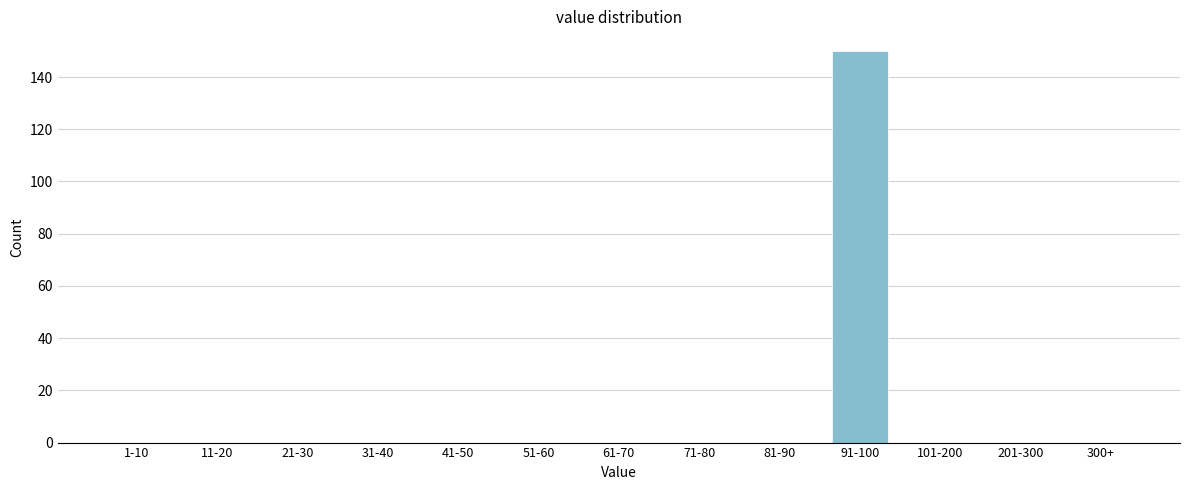

Reading left to right, what are all the values shown in this chart?

1-10=0	11-20=0	21-30=0	31-40=0	41-50=0	51-60=0	61-70=0	71-80=0	81-90=0	91-100=150	101-200=0	201-300=0	300+=0